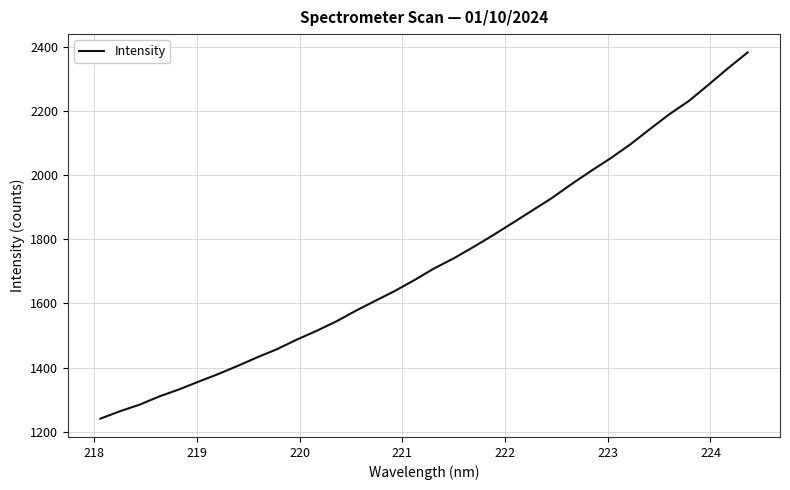

What is the smallest value displayed?

1240.9